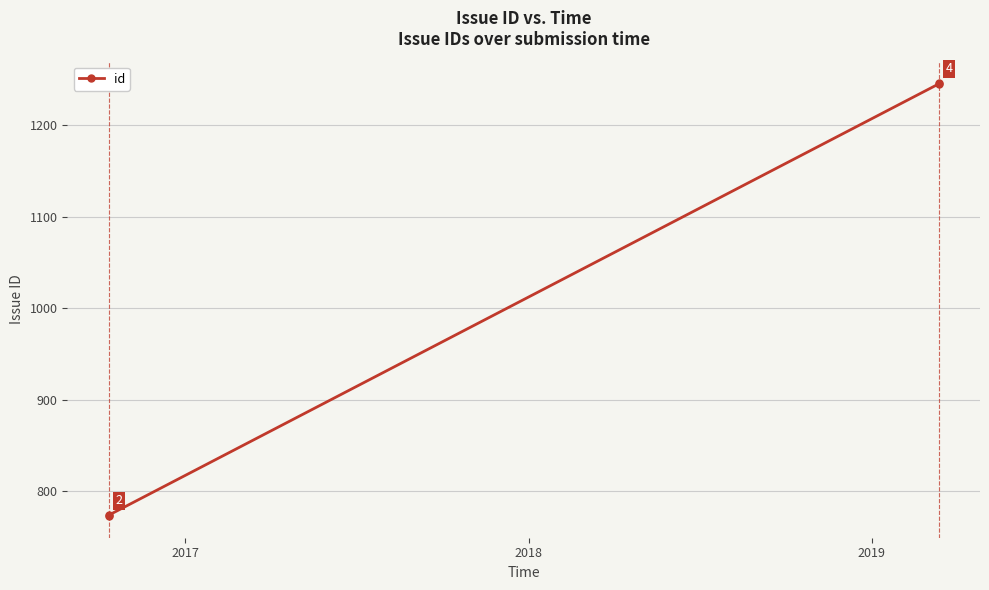

What is the difference between the maximum and minimum values?

473